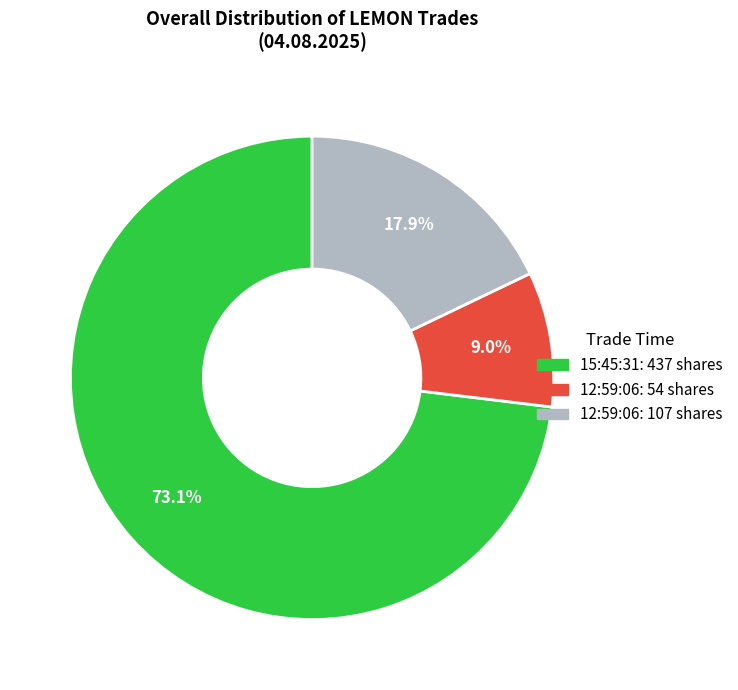

Is there any slice that represents more than half of the pie?

Yes